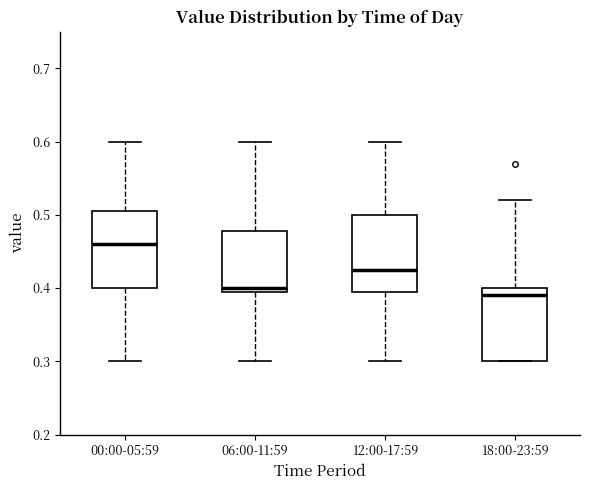

Reading left to right, read every box against the y-axis: the position of its median line, the range the box covers, and the ends of its whiskers. The values are not printed on the chart, so give them approximately, as read against the axis.

00:00-05:59: median 0.46, box 0.40 to 0.51, whiskers 0.30 to 0.60
06:00-11:59: median 0.40 (just above the box's lower edge), box 0.40 to 0.48, whiskers 0.30 to 0.60
12:00-17:59: median 0.43, box 0.40 to 0.50, whiskers 0.30 to 0.60
18:00-23:59: median 0.39, box 0.30 to 0.40, whiskers 0.30 to 0.52